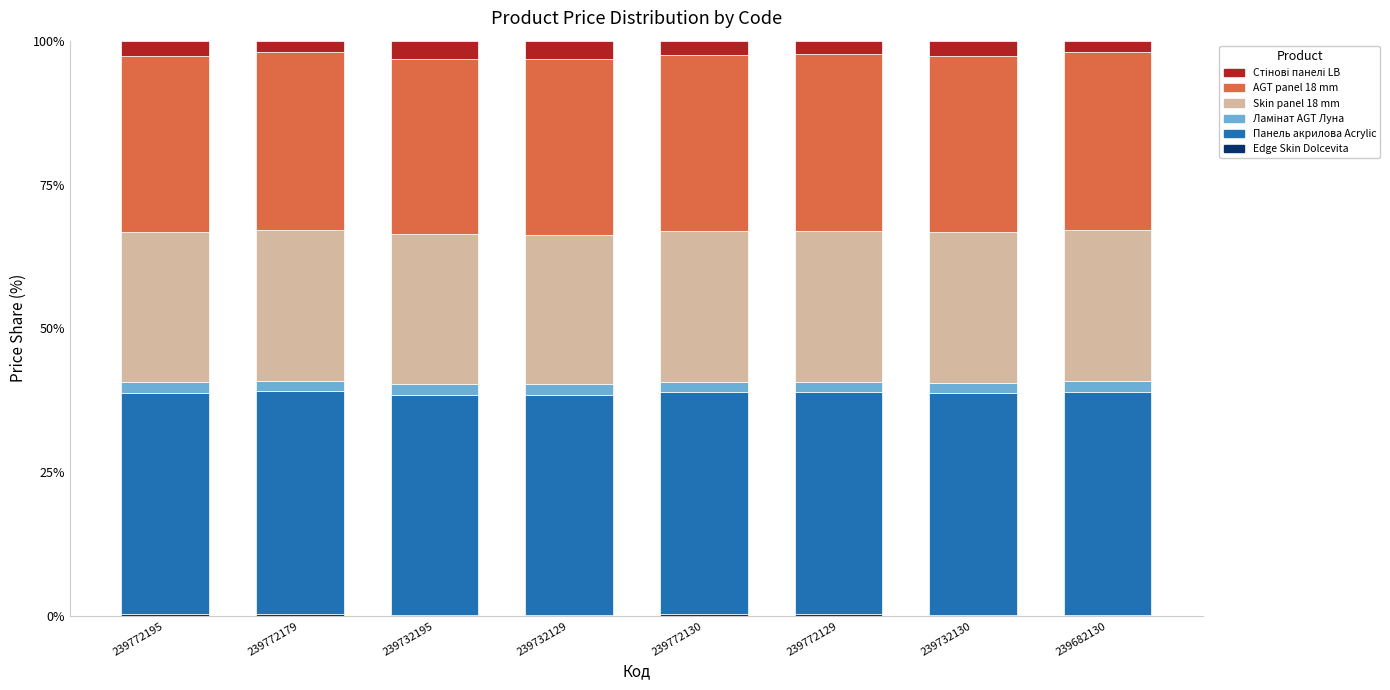

Which series has the largest total across all categories?

Панель акрилова Acrylic